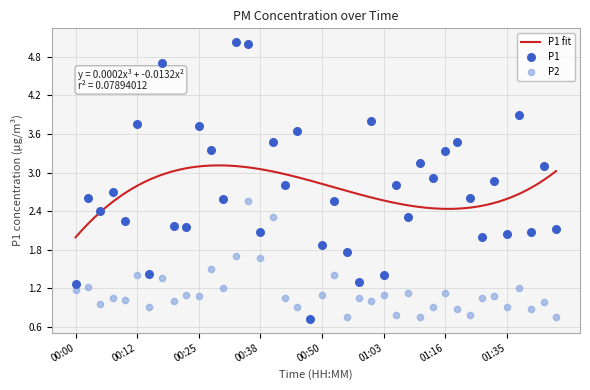

Which series reaches the minimum Y coordinate?

P1